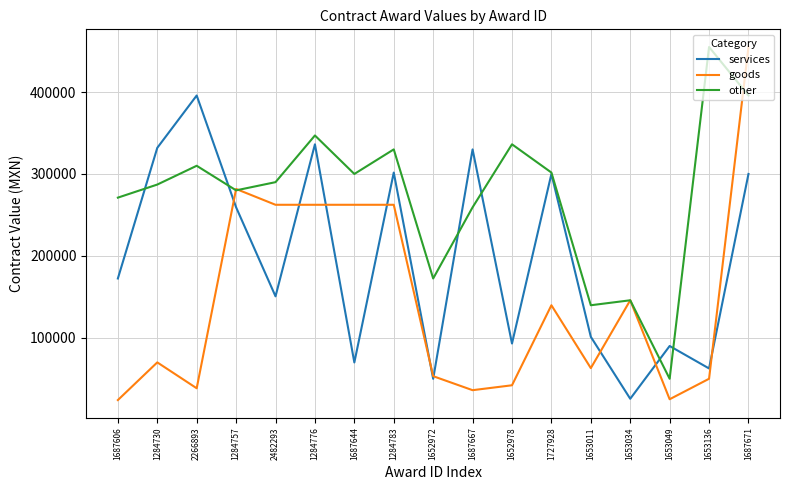

At which label does services reach its peak?

2266893